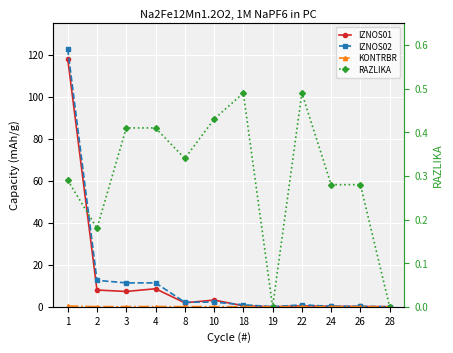

Count the number of categories in the chart.

12